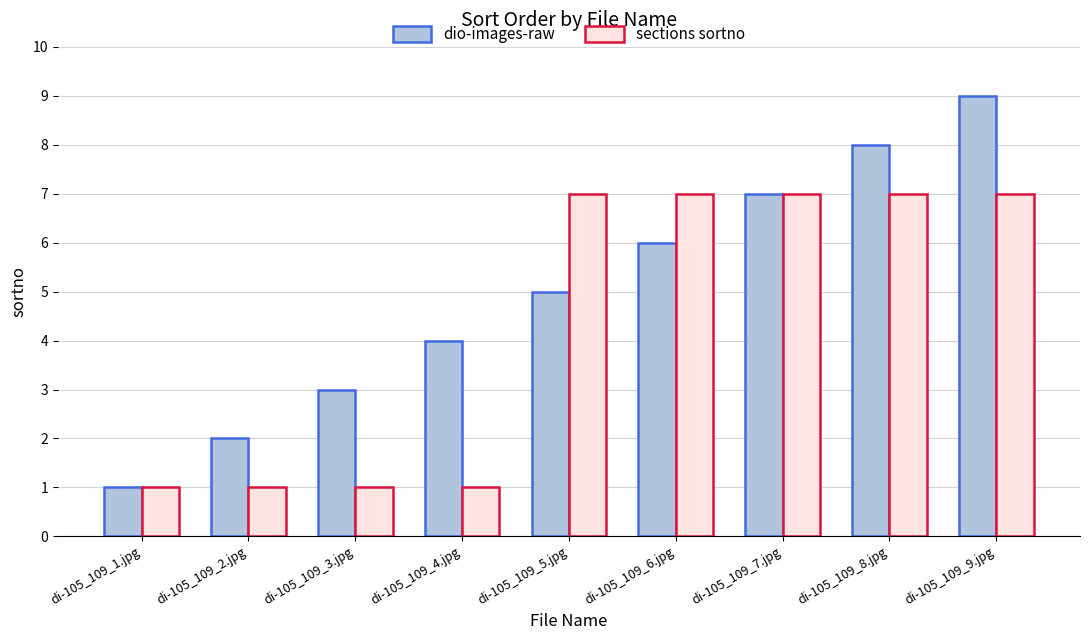

How many bars are there in each group?

2